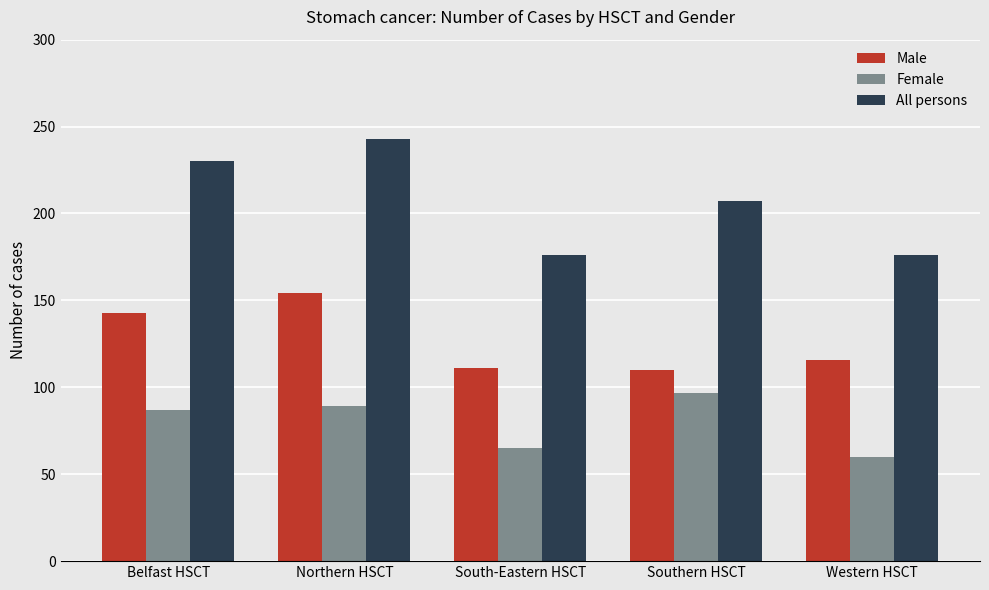

What is the spread (max minus min) of values at Northern HSCT?

154